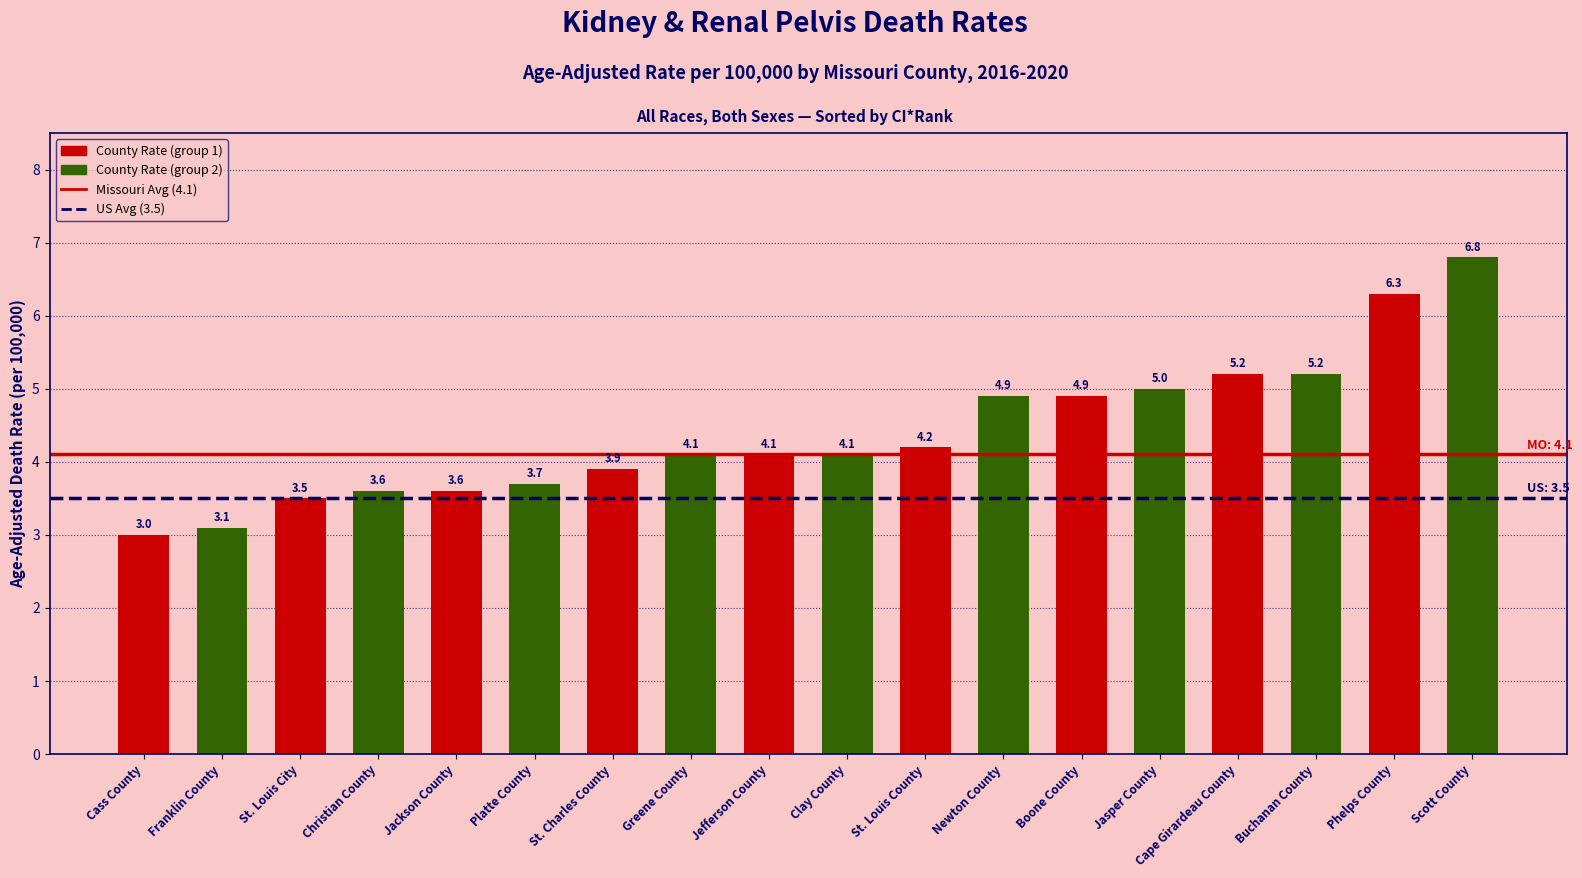

Which category has the highest value across all series?

Phelps County